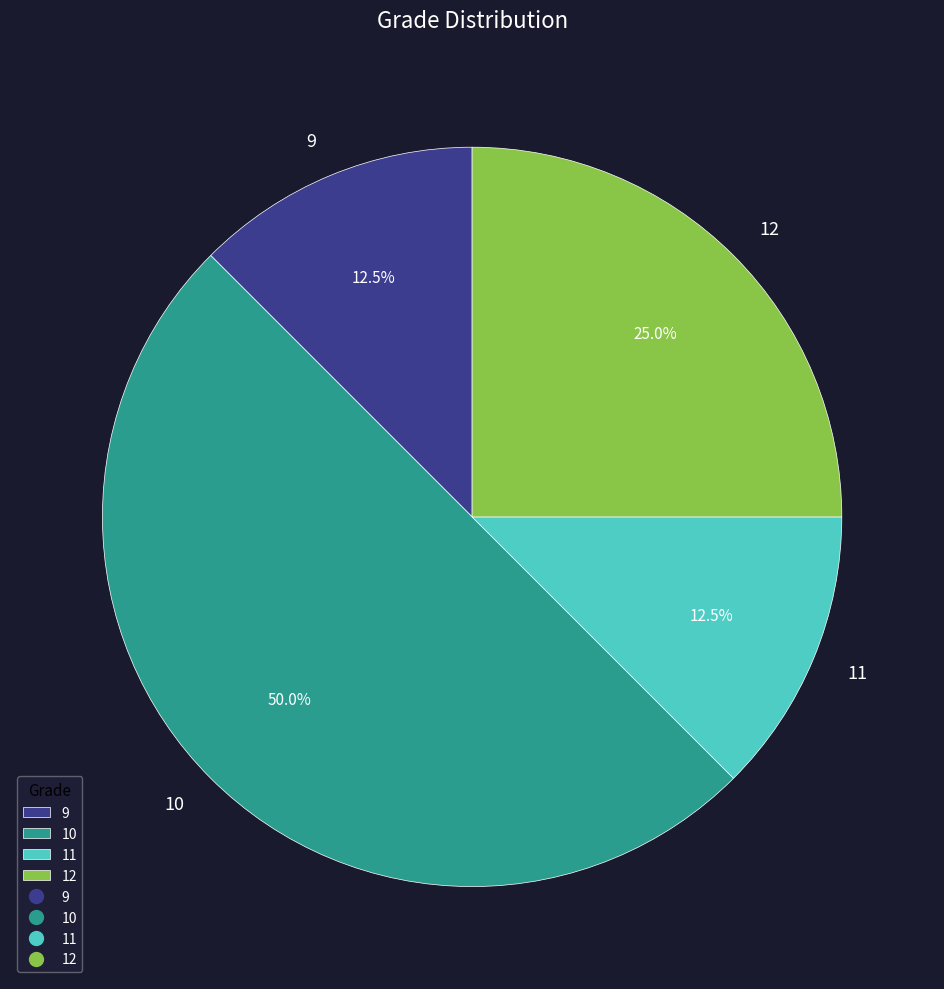

How much of the chart is everything except 11?

87.5%